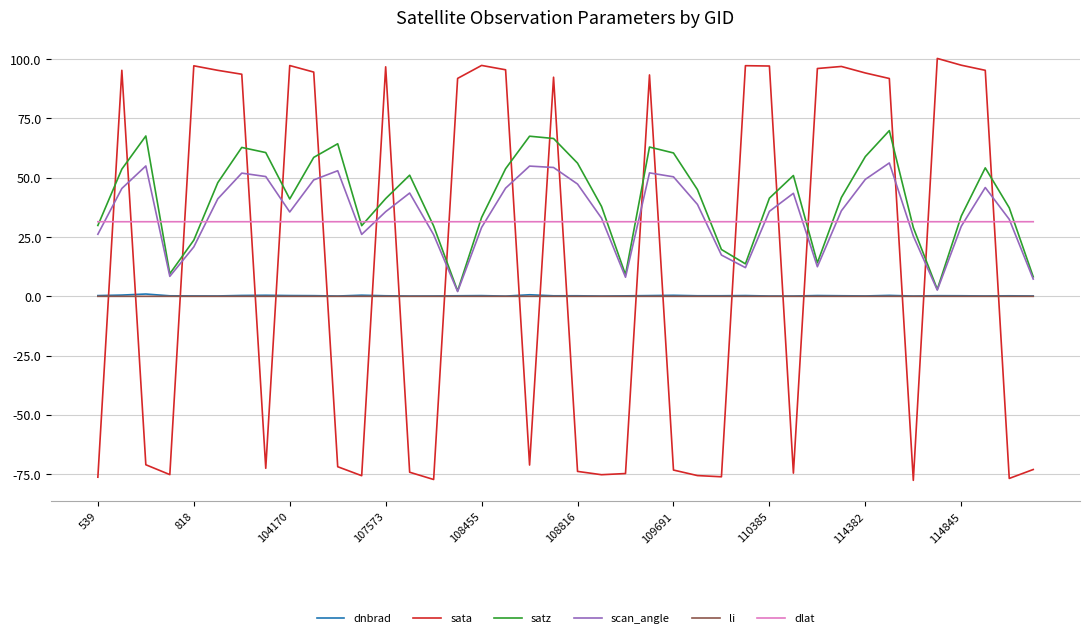

Which series has the widest spread of values?

sata